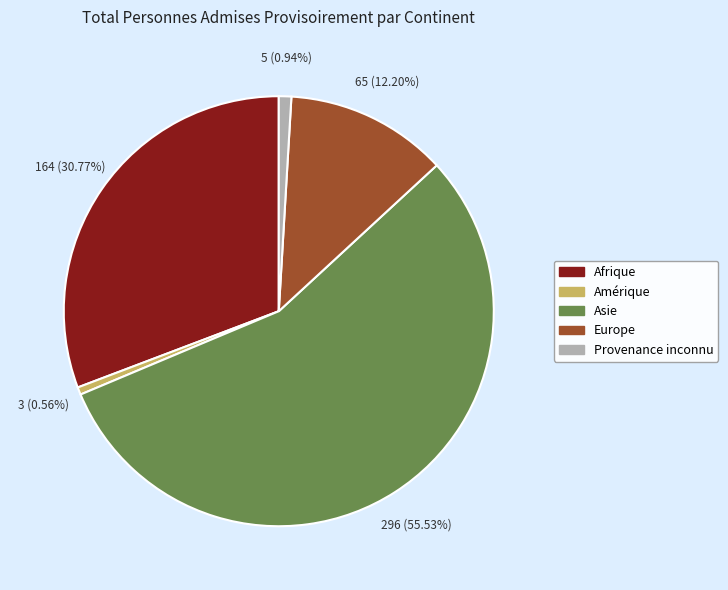

Approximately how many times larger is the value at Europe compared to Provenance inconnu?

13.0